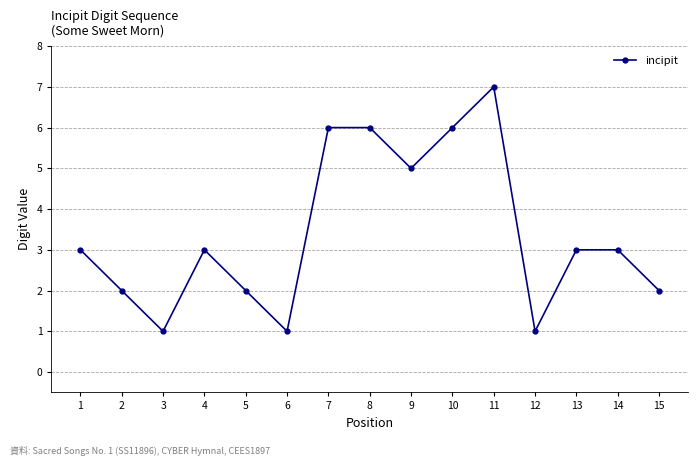

What is the greatest value displayed?

7